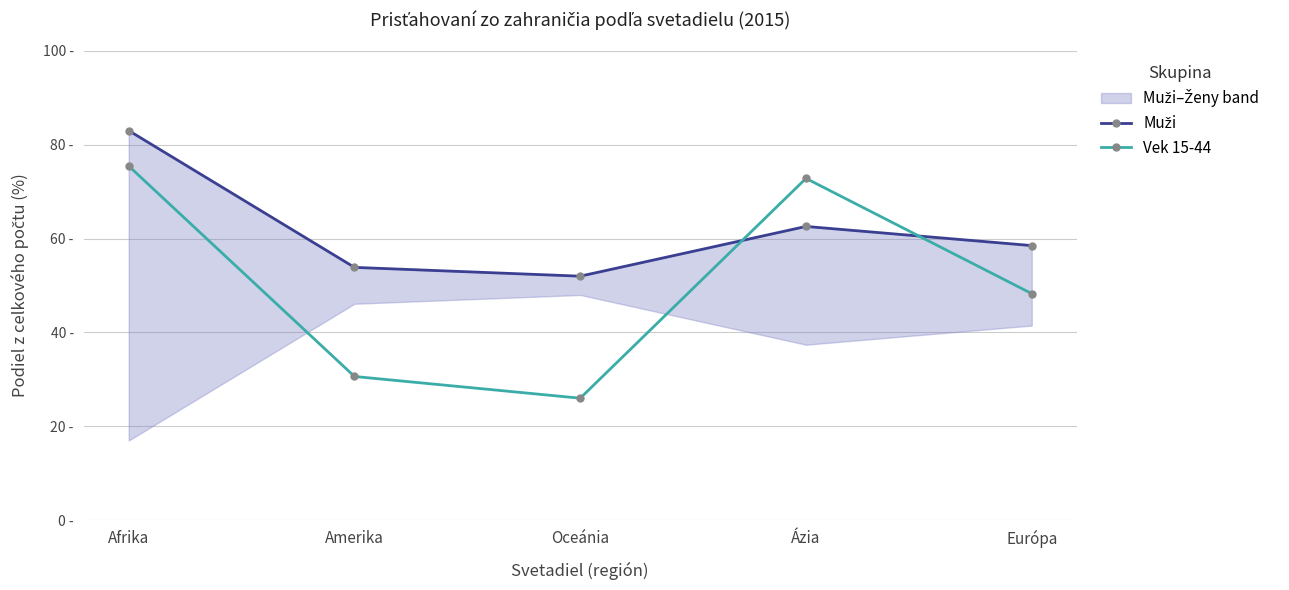

The Muži series shows 145.6 at Afrika. True or false?

False